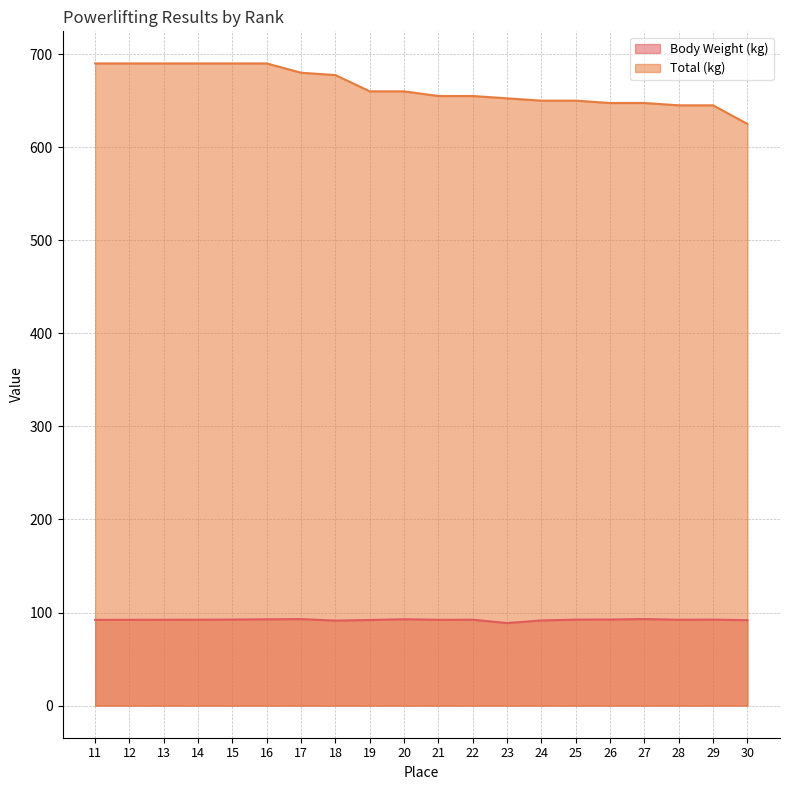

List the series in order of their peak value, lowest first.

Body Weight (kg), Total (kg)